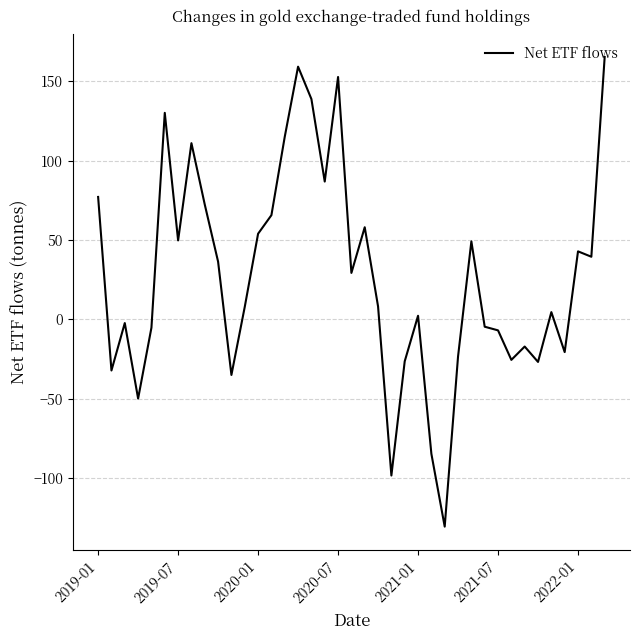

What is the difference between the maximum and minimum values?

296.0